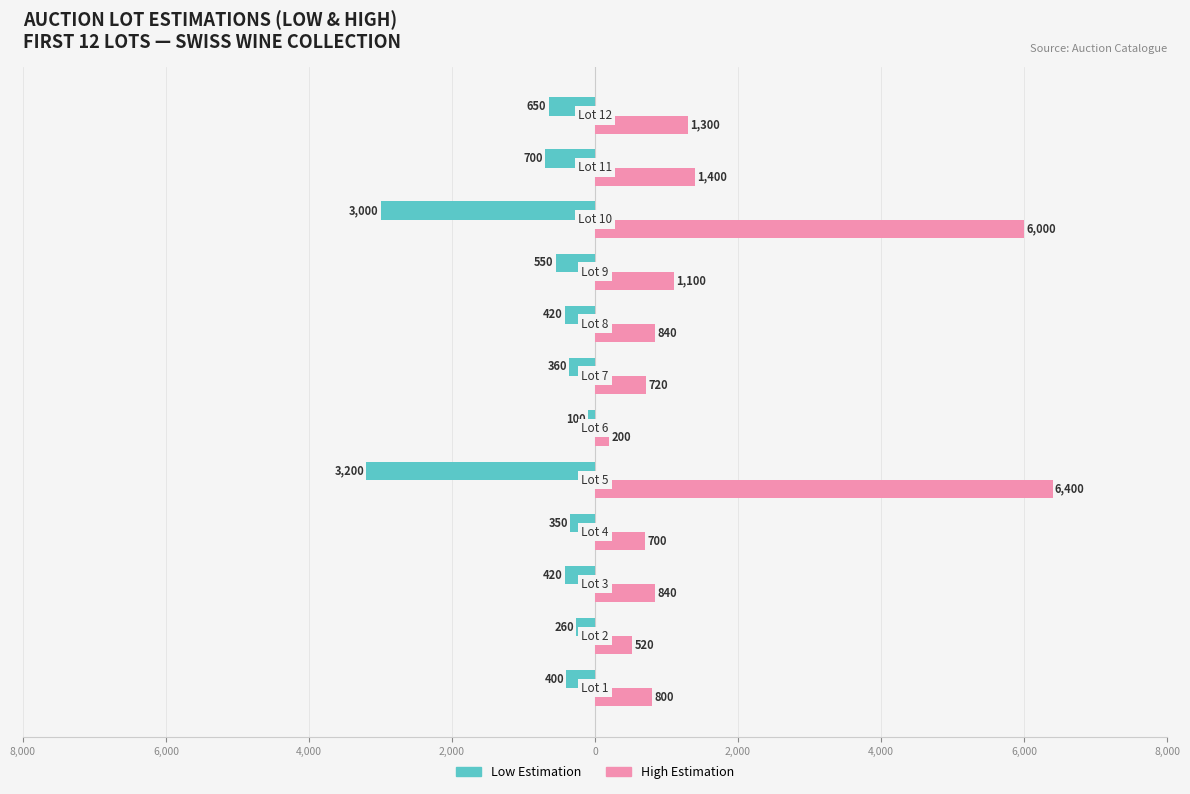

What are all the series names shown in the legend?

Low Estimation, High Estimation